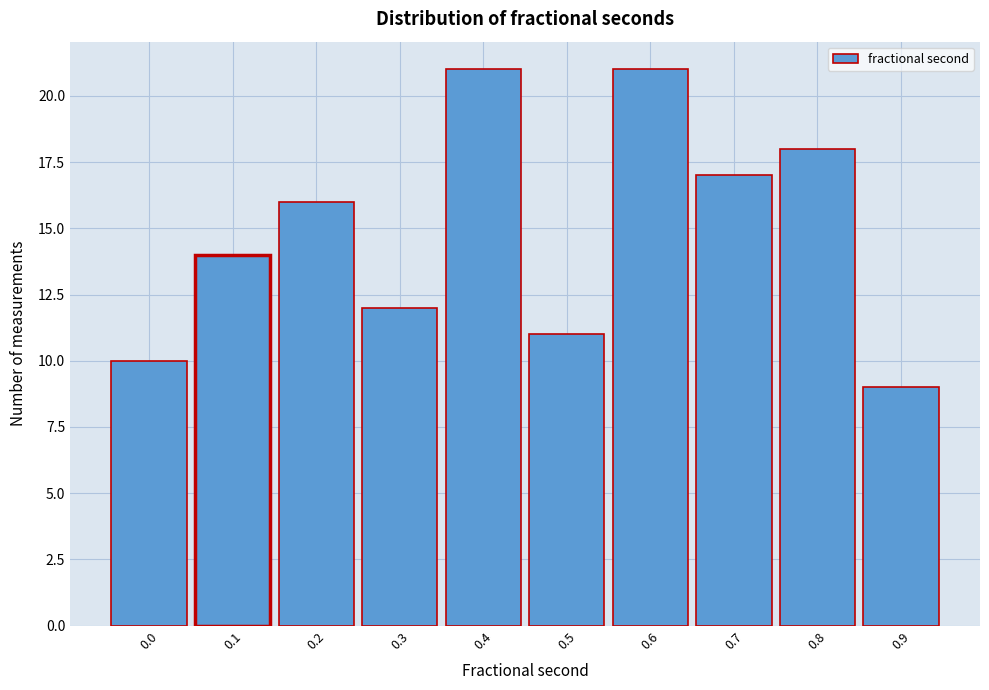

Reading right to left, list all the values displayed in this chart.

0.9=9	0.8=18	0.7=17	0.6=21	0.5=11	0.4=21	0.3=12	0.2=16	0.1=14	0.0=10